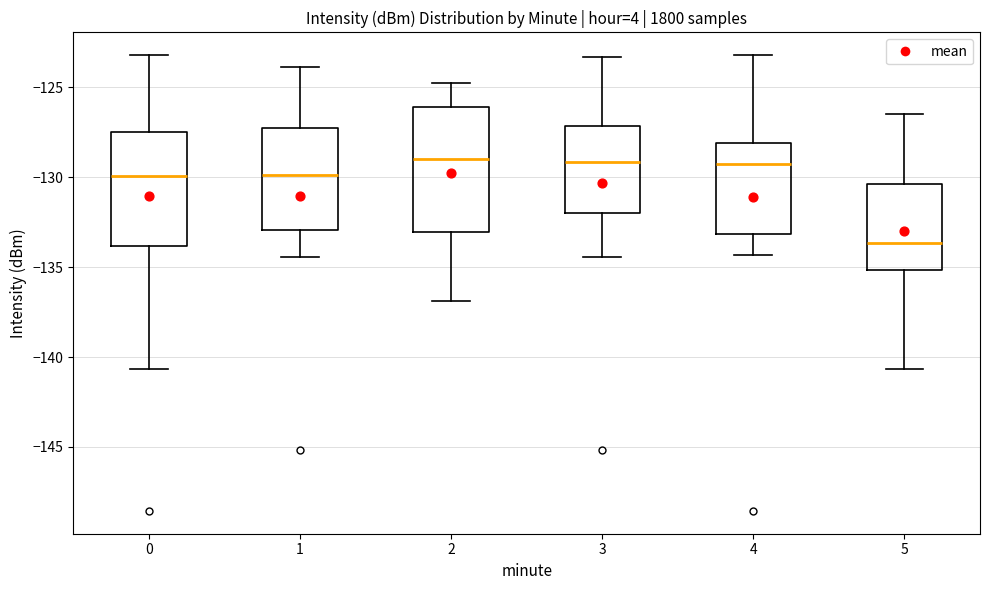

Which box has the lowest median line?

5